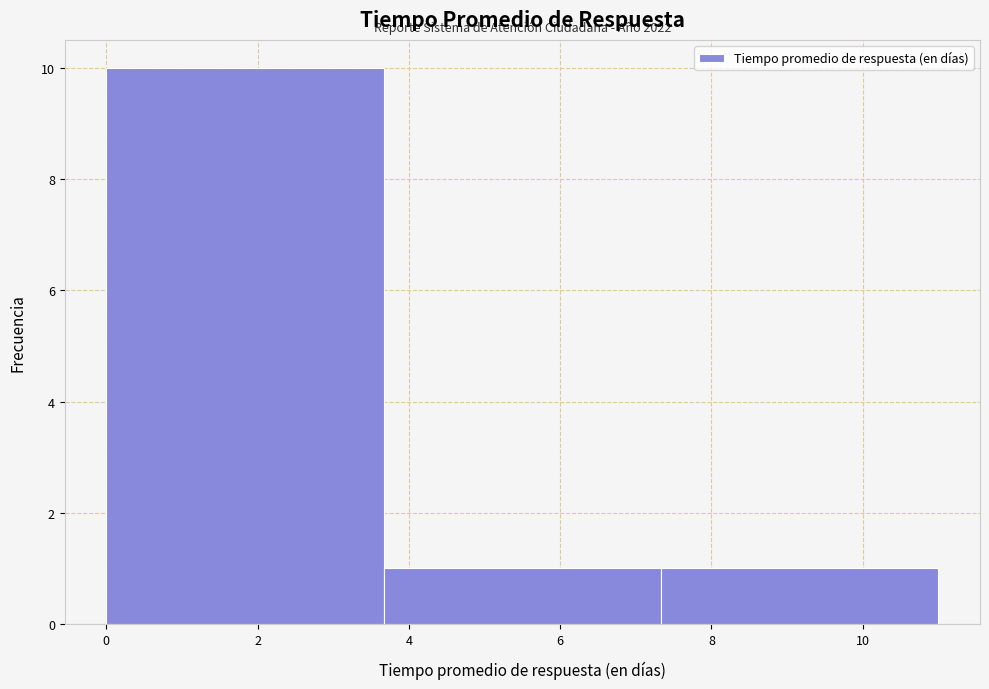

Which range on the x-axis has the tallest bar?

0.0 to 3.6